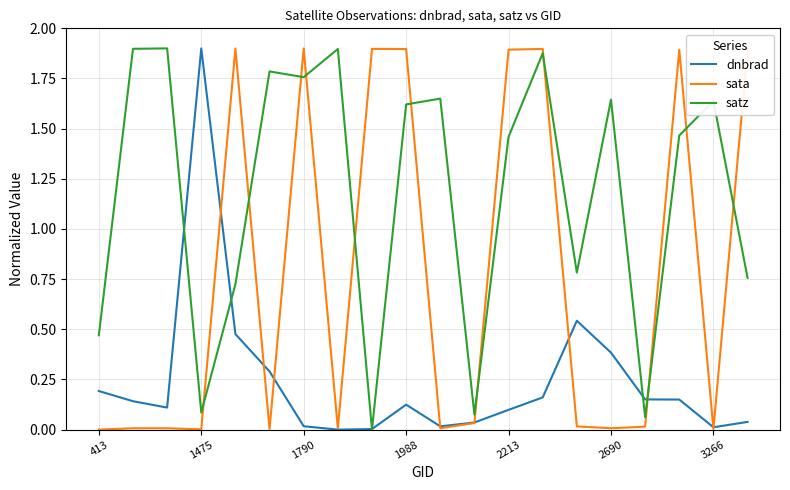

How many intersections are there between satz and sata?

11